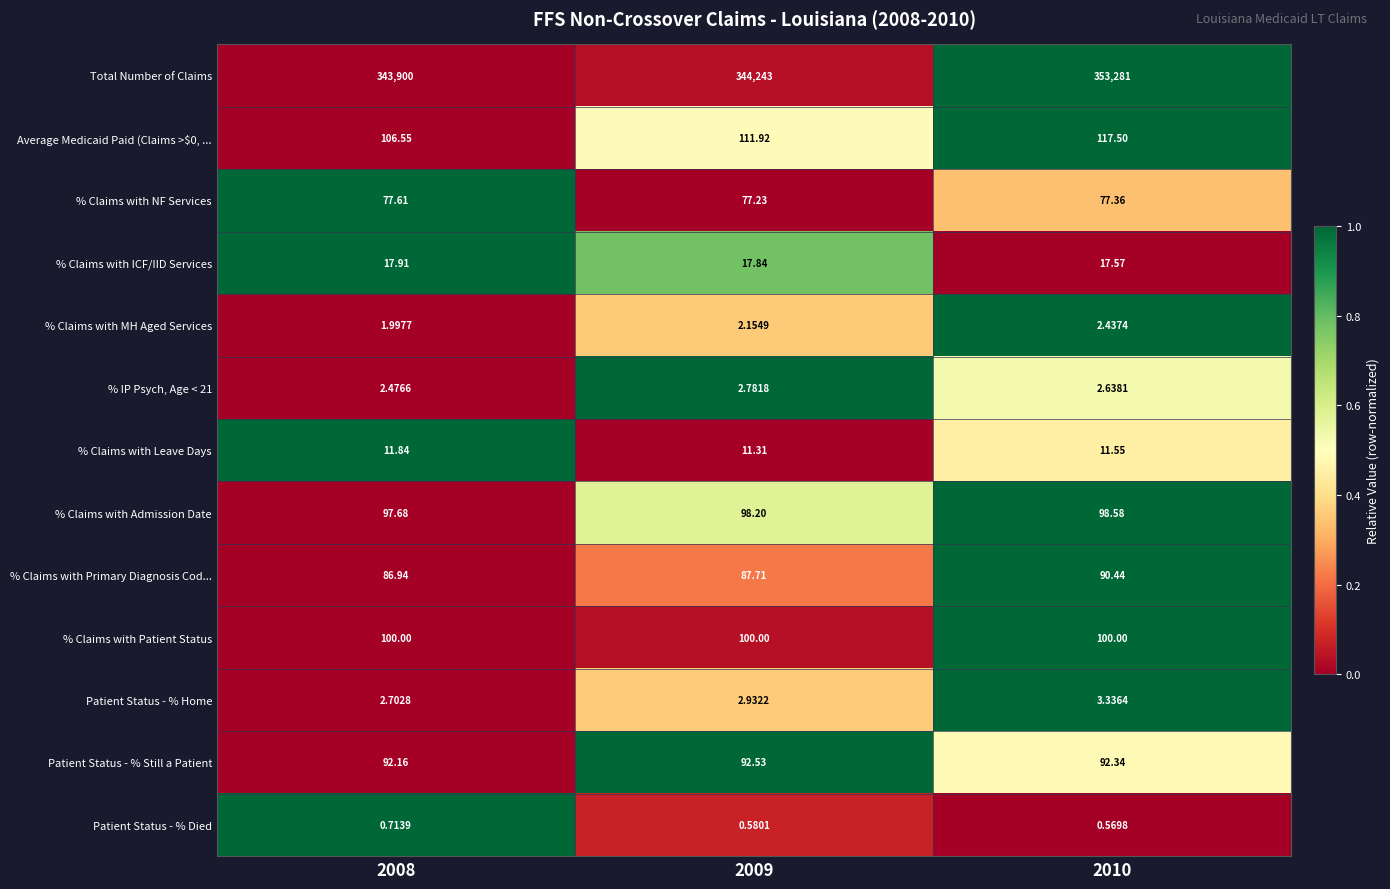

Which series has the largest total across all categories?

Total Number of Claims